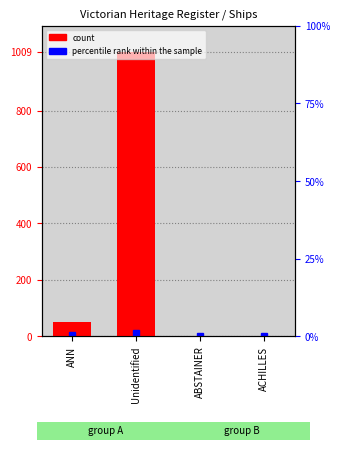

Where does the data first go above 51?

Unidentified